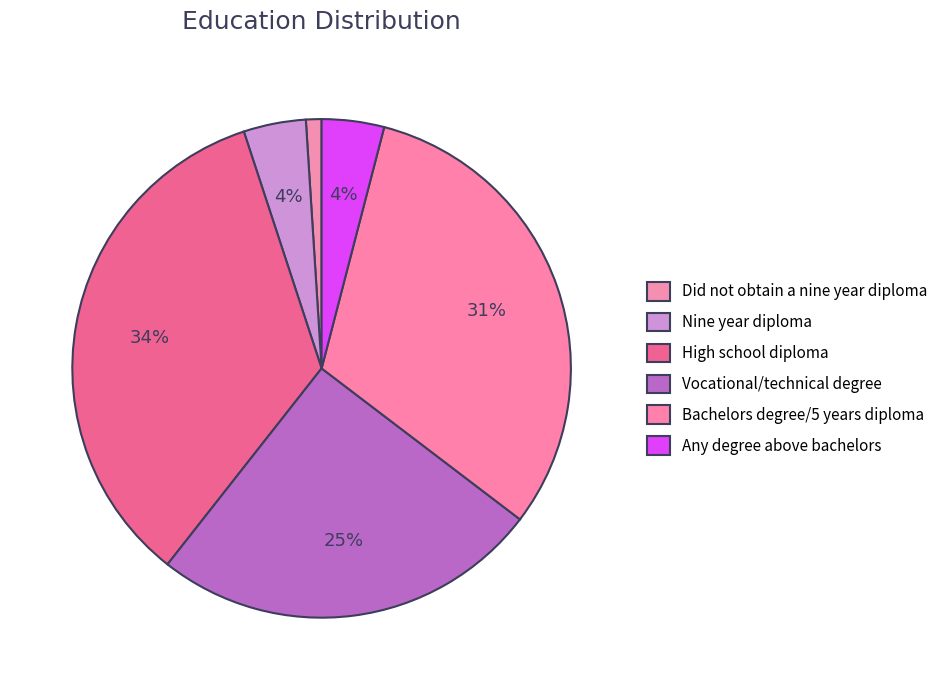

Combined, do High school diploma and Any degree above bachelors account for over 50%?

No